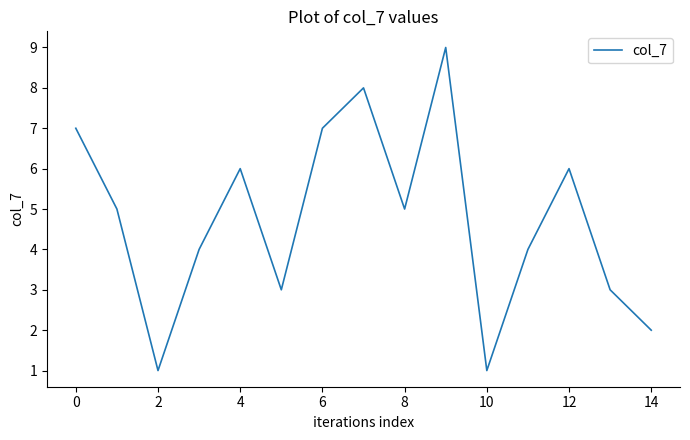

How many categories are shown in the chart?

15